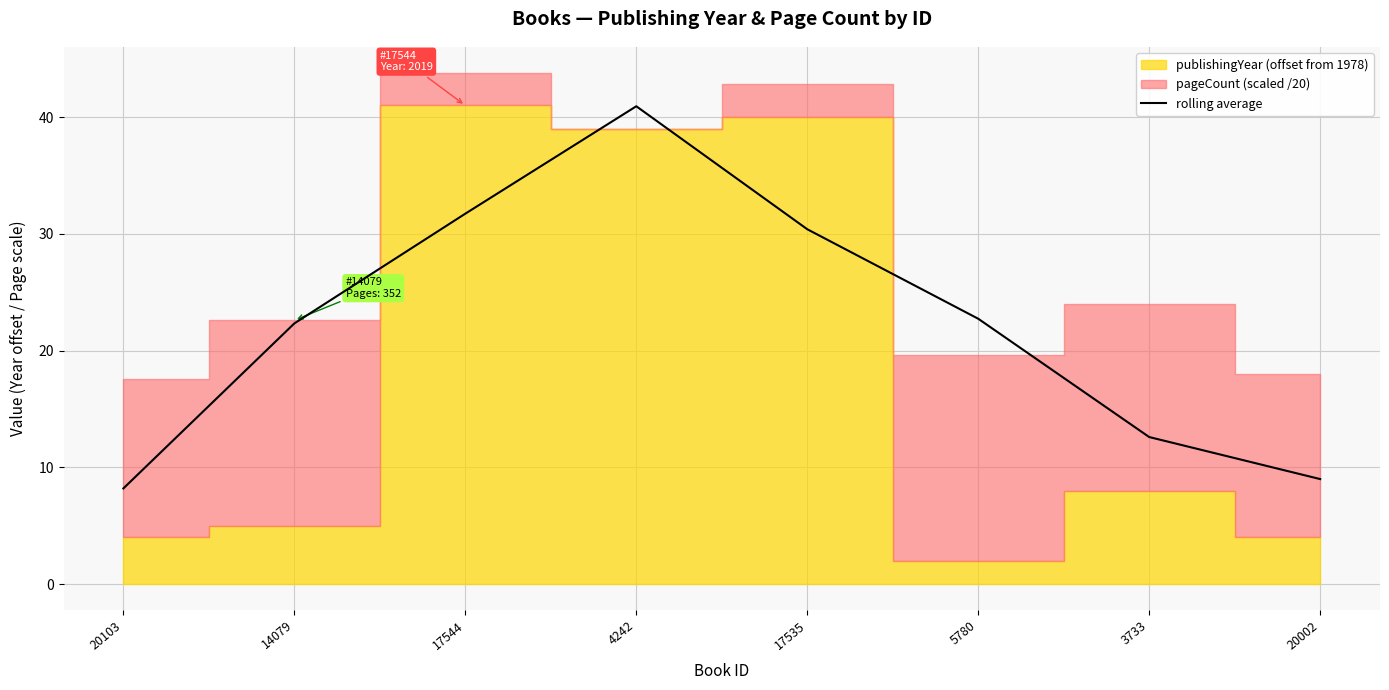

Is it true that the value at 3733 is 12.6?

True